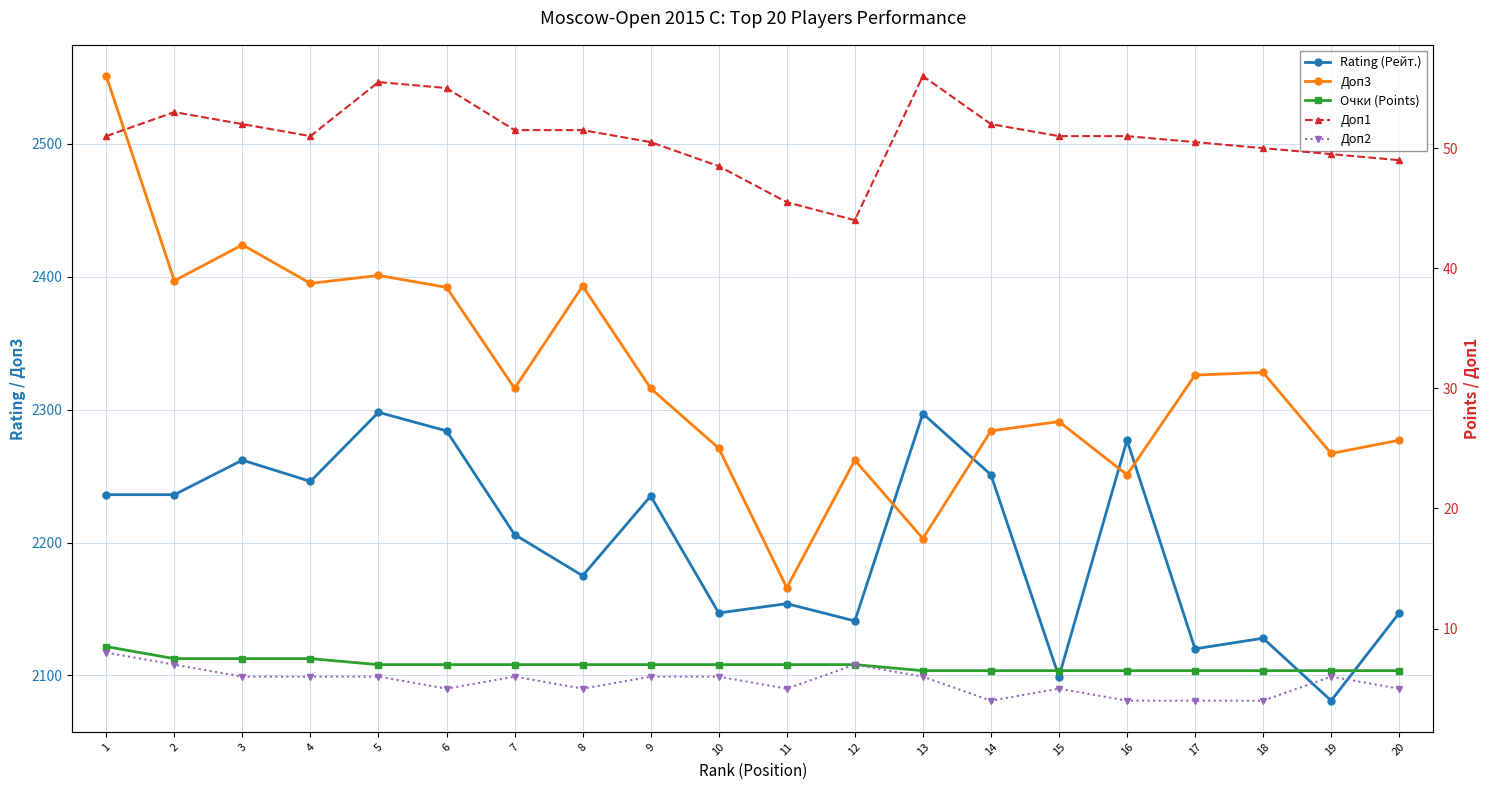

Which series changed the most between 11 and 12?

Доп3